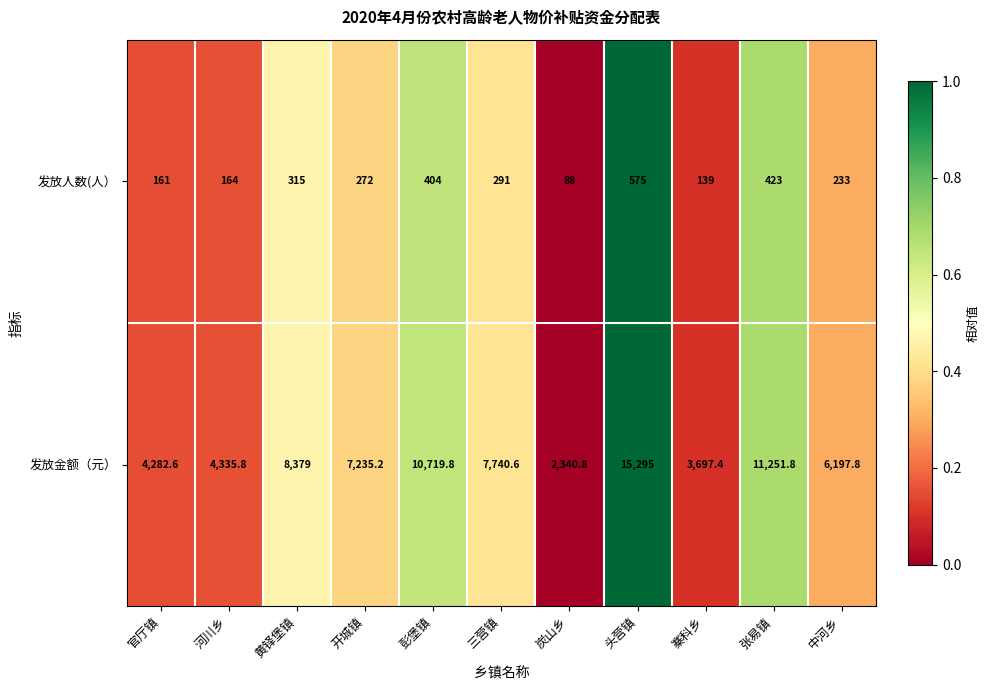

The 发放金额（元） series shows 788.1 at 寨科乡. True or false?

False